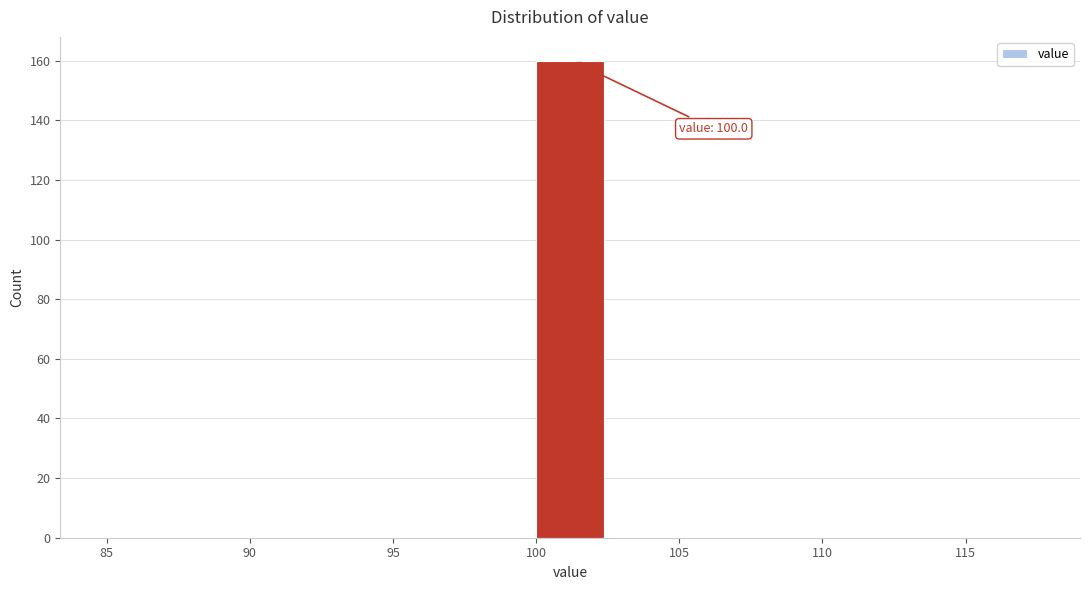

Over which range of the x-axis is the bar tallest?

100.0 to 102.5